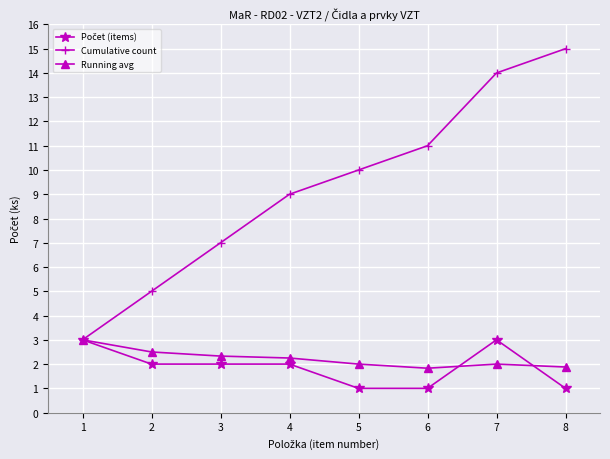

True or false: Running avg has more than 0 points higher than both neighbors.

True